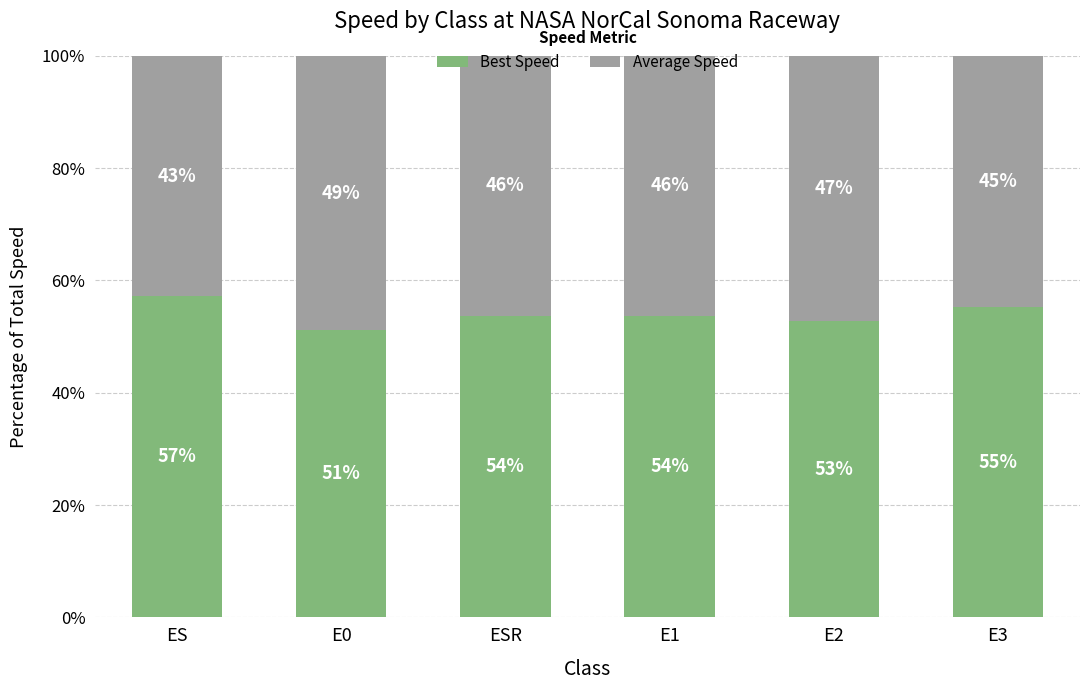

How many data points in Best Speed are above 53?

4